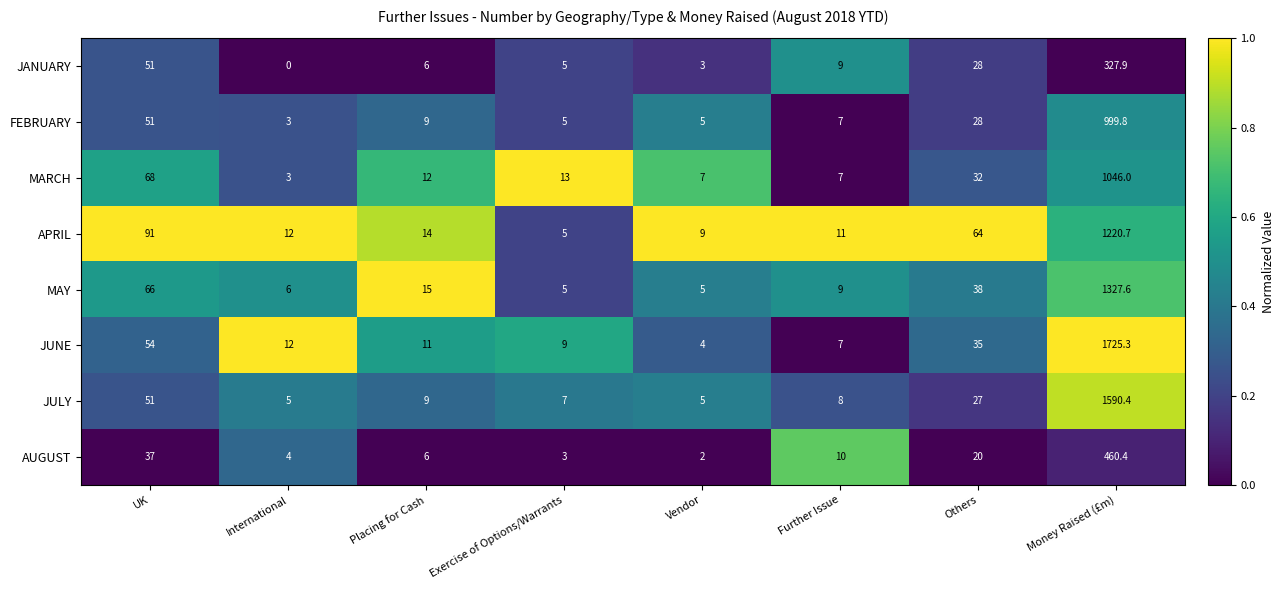

What is the total value across all series at Money Raised (£m)?

8698.1